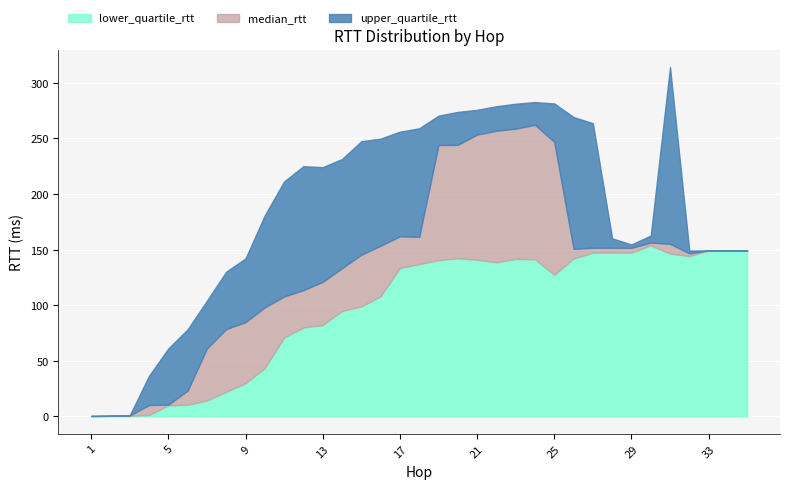

Reading left to right, extract all data points from this chart.

lower_quartile_rtt: 0.3	0.5	0.6	1.3	9.9	10.5	14.3	22.1	29.9	43.5	70.9	80.0	82.2	94.8	98.9	108.1	133.5	137.0	140.6	142.2	140.9	138.6	141.6	141.4	127.4	142.0	147.3	147.4	147.3	153.8	146.5	144.2	149.3	149.3
median_rtt: 0.4	0.5	0.8	10.2	10.5	23.2	61.1	78.6	84.8	98.1	107.9	113.6	121.0	133.3	145.4	153.5	162.0	161.5	244.1	244.3	253.5	256.9	258.8	262.3	247.0	150.7	151.7	151.7	151.6	156.4	155.2	146.7	149.3	149.3
upper_quartile_rtt: 0.4	0.5	1.0	36.5	61.1	78.3	104.0	130.2	142.1	181.0	211.4	225.1	224.2	231.5	247.5	249.9	256.1	259.1	270.5	273.9	275.8	279.0	281.3	282.8	281.5	269.3	263.7	160.2	154.6	162.7	314.2	149.2	149.3	149.3